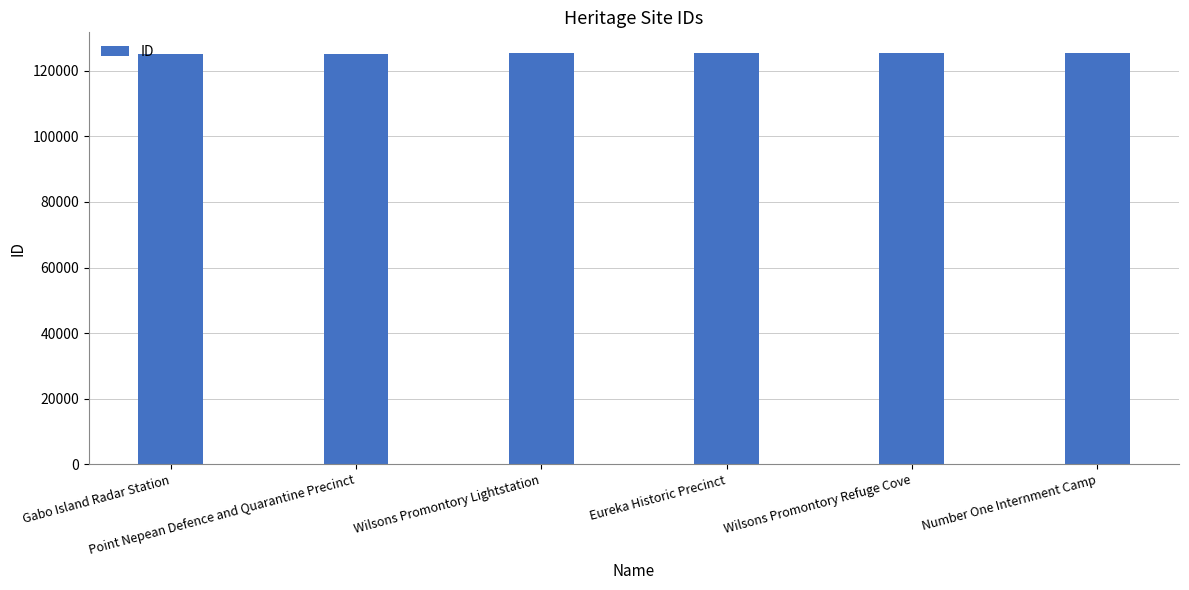

What is the value of the 3rd bar from the left?

125289